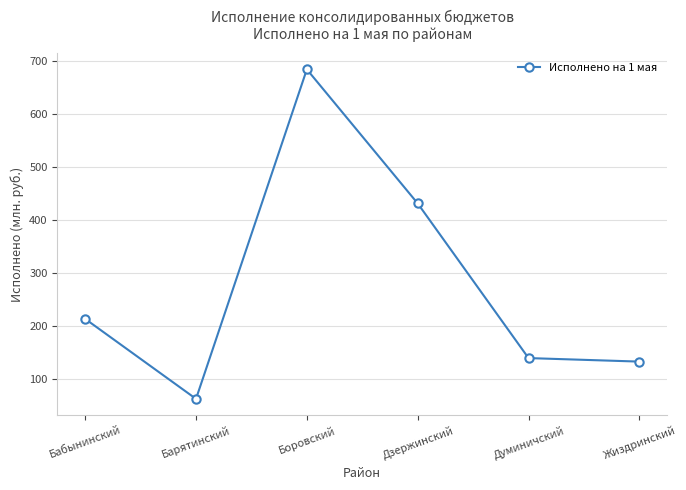

List the labels in order of value, largest first.

Боровский, Дзержинский, Бабынинский, Думиничский, Жиздринский, Барятинский